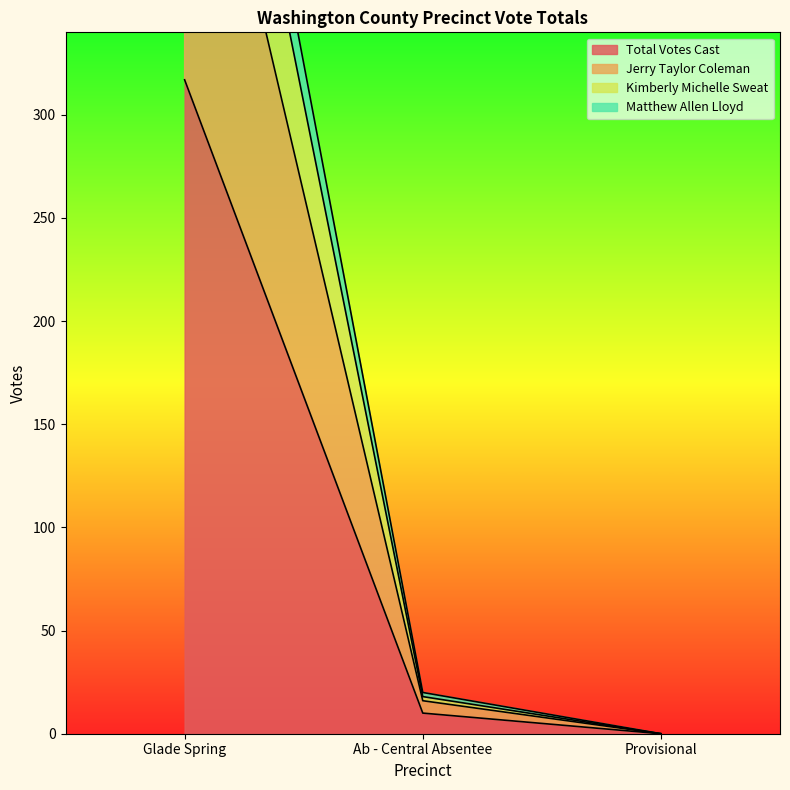

Which series has the widest spread of values?

Matthew Allen Lloyd